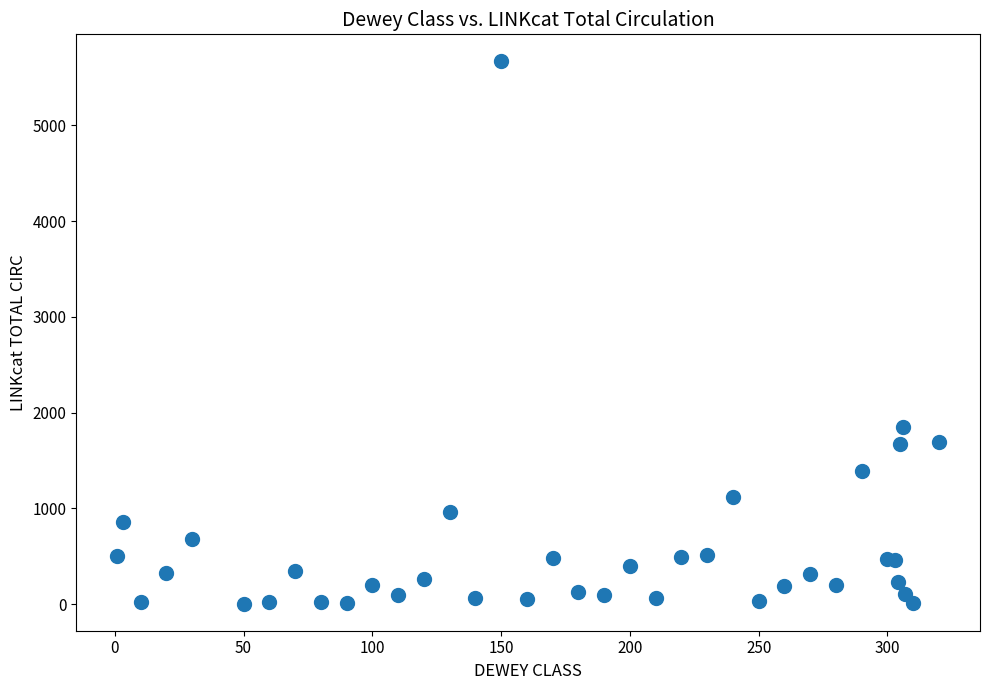

What Y value in the scatter plot is closest to 2836?

1848